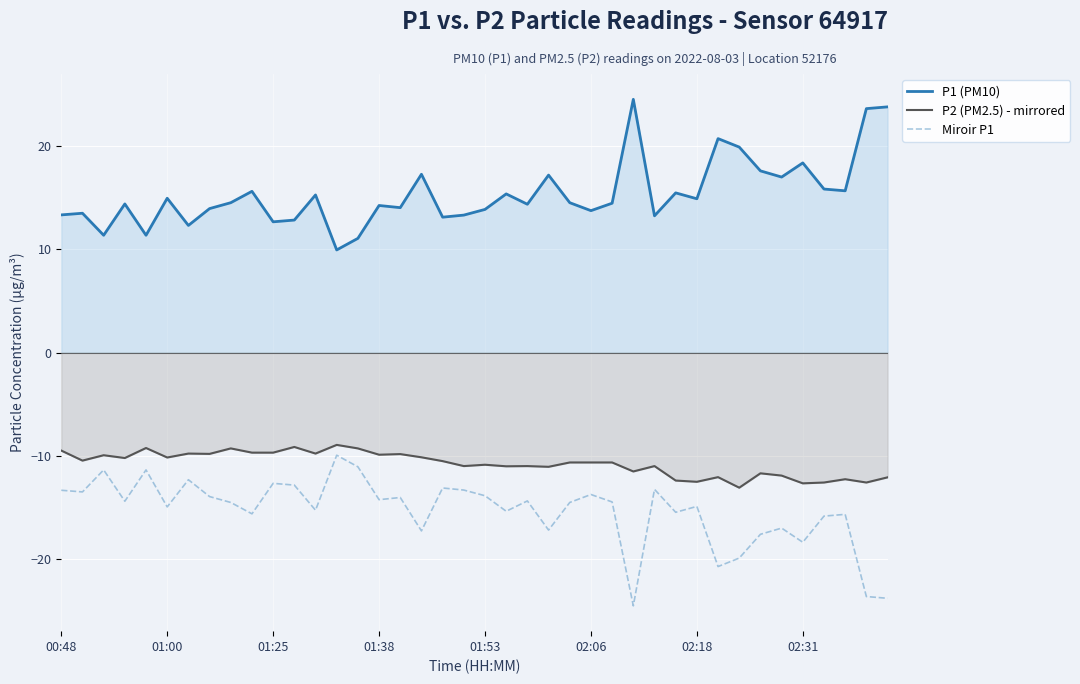

Reading left to right, transcribe all the data shown in this chart.

P1 (PM10): 13.3	13.5	11.3	14.4	11.3	14.9	12.3	13.9	14.5	15.6	12.7	12.8	15.2	9.9	11.1	14.2	14.0	17.2	13.1	13.3	13.8	15.3	14.3	17.2	14.5	13.7	14.4	24.5	13.2	15.4	14.9	20.7	19.9	17.6	17.0	18.4	15.8	15.7	23.6	23.8
P2 (PM2.5) - mirrored: -9.5	-10.4	-9.9	-10.2	-9.2	-10.2	-9.8	-9.8	-9.3	-9.7	-9.7	-9.1	-9.8	-8.9	-9.3	-9.9	-9.8	-10.1	-10.5	-11.0	-10.8	-11.0	-11.0	-11.1	-10.6	-10.6	-10.6	-11.5	-11.0	-12.4	-12.5	-12.1	-13.1	-11.7	-11.9	-12.7	-12.6	-12.2	-12.6	-12.1
Miroir P1: -13.3	-13.5	-11.3	-14.4	-11.3	-14.9	-12.3	-13.9	-14.5	-15.6	-12.7	-12.8	-15.2	-9.9	-11.1	-14.2	-14.0	-17.2	-13.1	-13.3	-13.8	-15.3	-14.3	-17.2	-14.5	-13.7	-14.4	-24.5	-13.2	-15.4	-14.9	-20.7	-19.9	-17.6	-17.0	-18.4	-15.8	-15.7	-23.6	-23.8